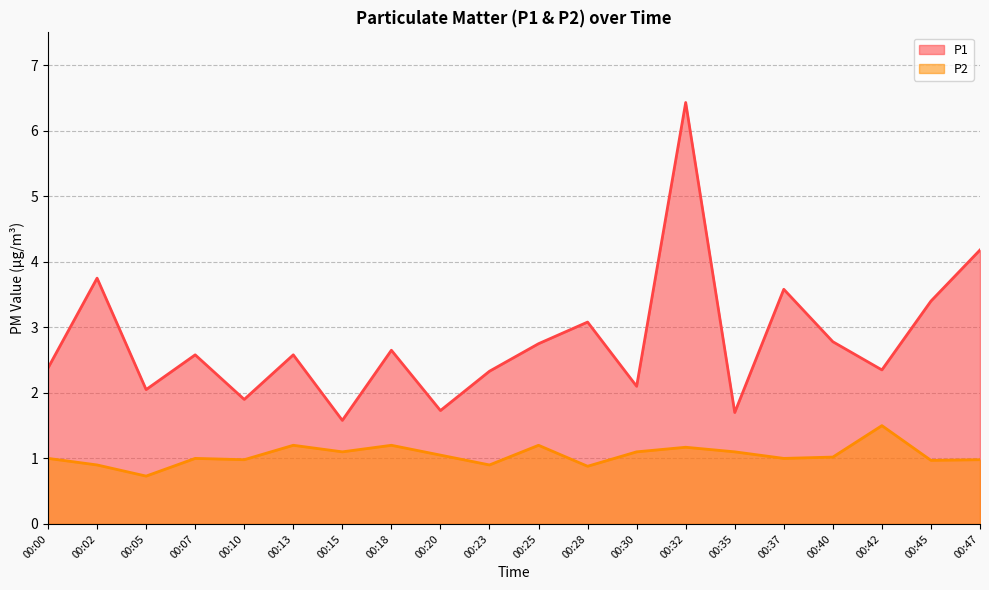

How many categories are shown in the chart?

20